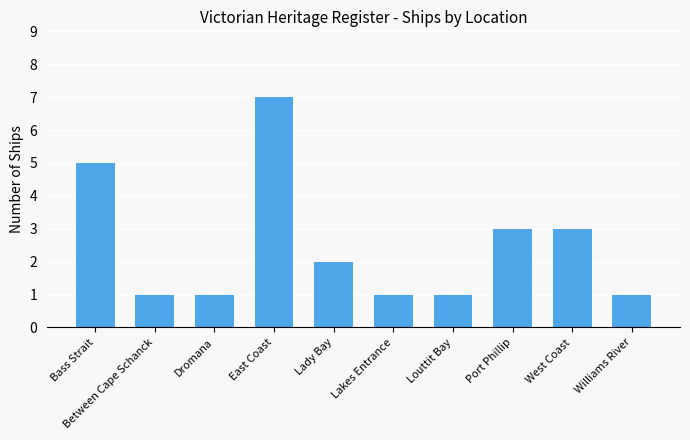

What is the ratio of the value at Port Phillip to the value at Between Cape Schanck?

3.0